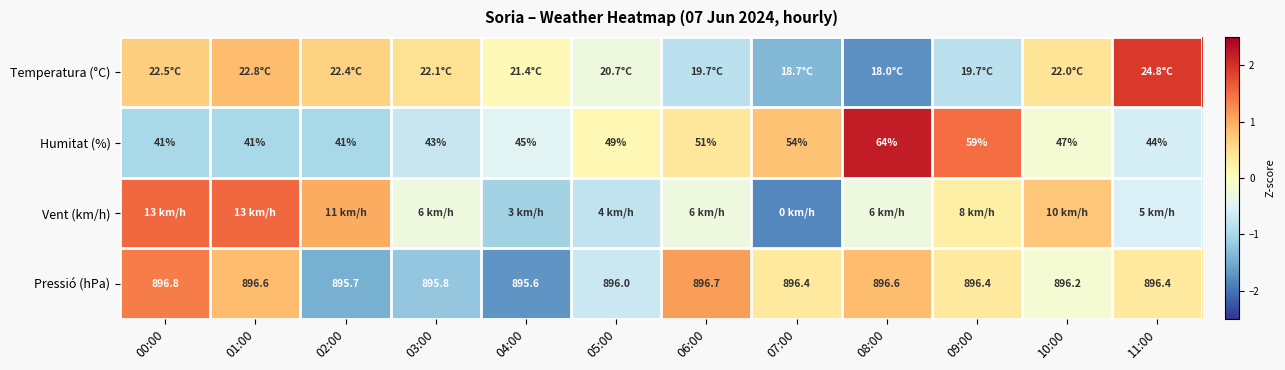

Is the value of Pressió (hPa) at 04:00 greater than the value of Humitat (%) at 06:00?

Yes